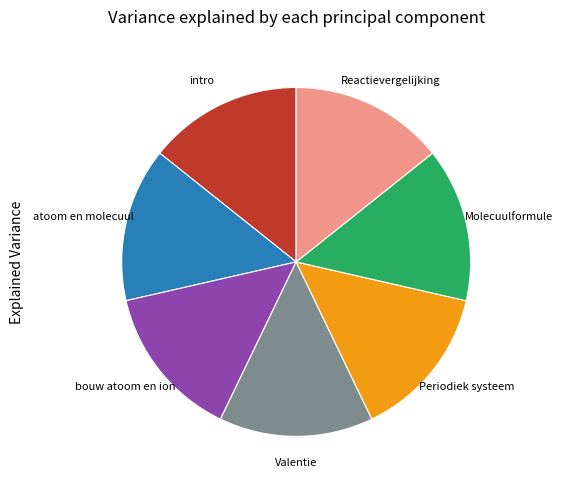

Is there any slice that represents more than half of the pie?

No